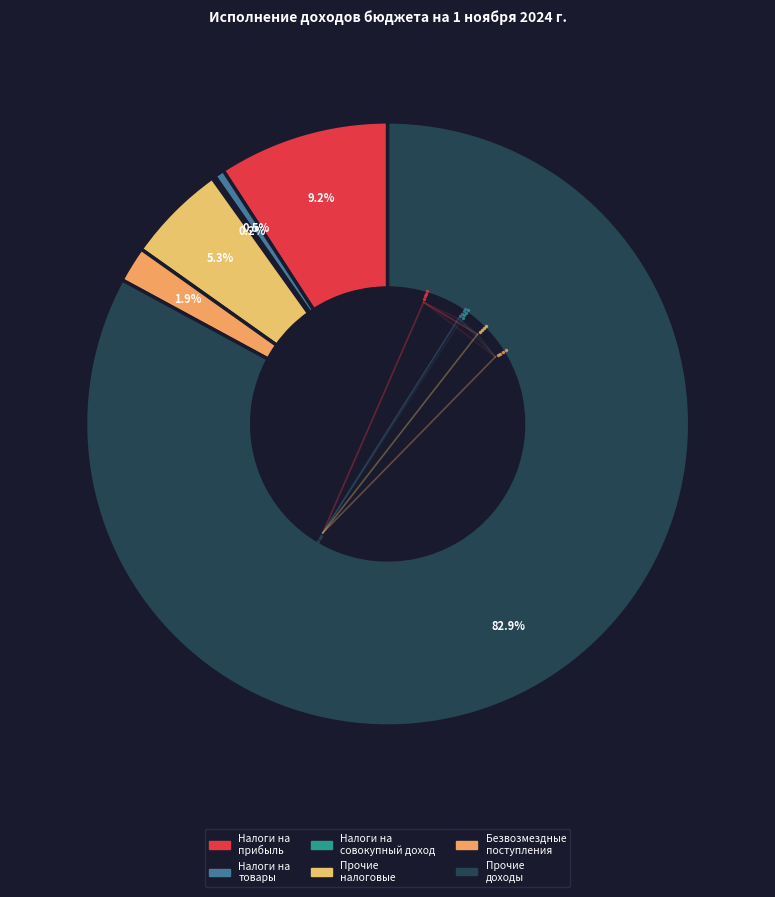

Rank the categories by value from lowest to highest.

НАЛОГИ НА СОВОКУПНЫЙ ДОХОД, НАЛОГИ НА ТОВАРЫ (РАБОТЫ, УСЛУГИ), БЕЗВОЗМЕЗДНЫЕ ПОСТУПЛЕНИЯ, НАЛОГОВЫЕ И НЕНАЛОГОВЫЕ ДОХОДЫ (прочие), НАЛОГИ НА ПРИБЫЛЬ, ДОХОДЫ, ПРОЧИЕ ДОХОДЫ